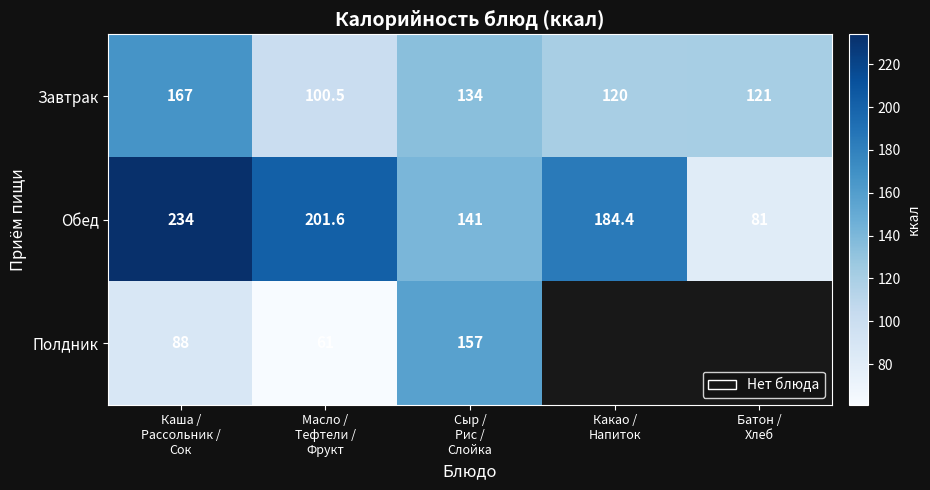

At how many categories does at least one series exceed 176?

3